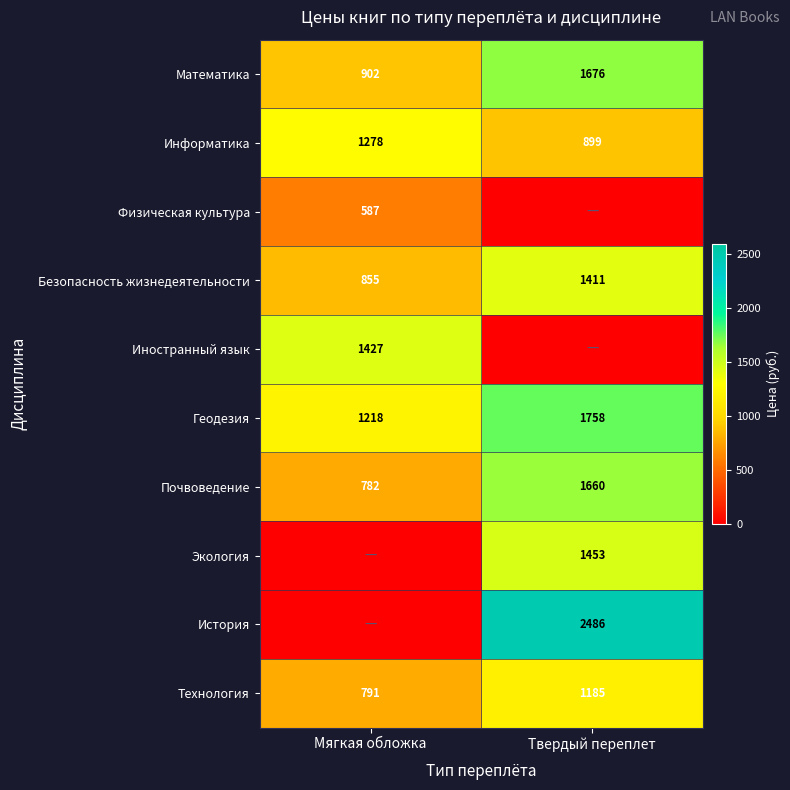

Where is Безопасность жизнедеятельности nearest to the value 1133?

Мягкая обложка